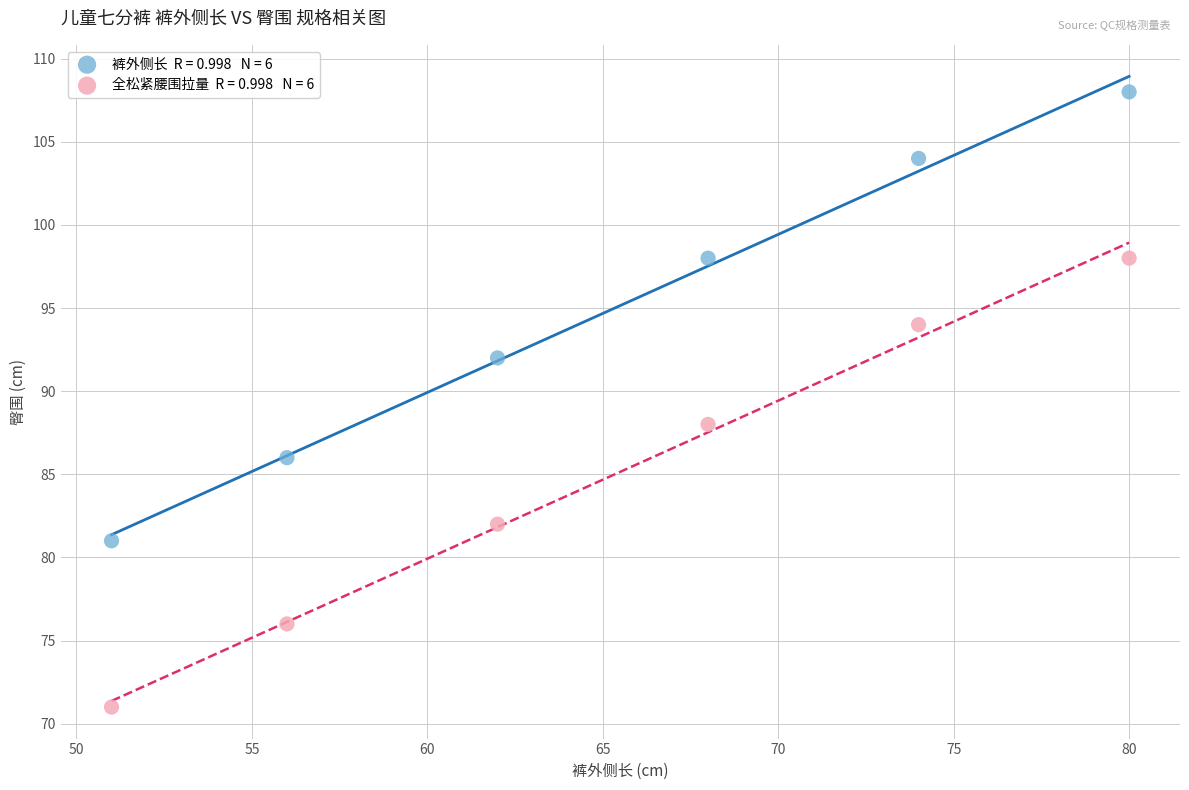

Across all series, what Y value is closest to 89?

88